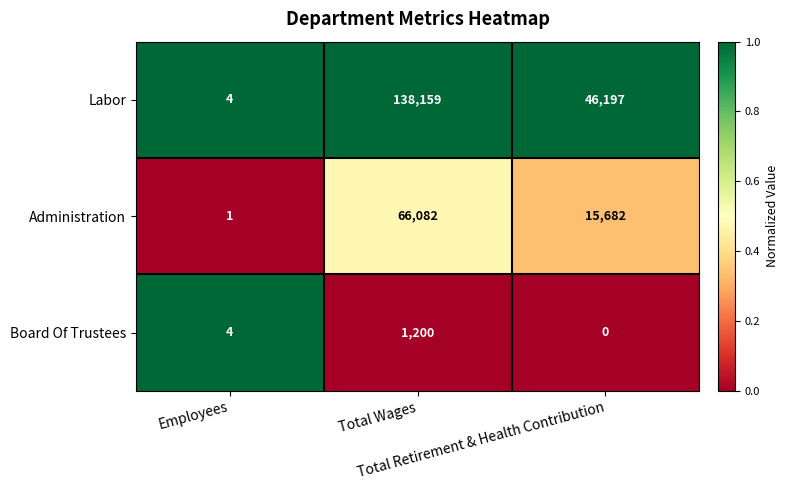

Which series changed the most between Employees and Total Retirement & Health Contribution?

Labor